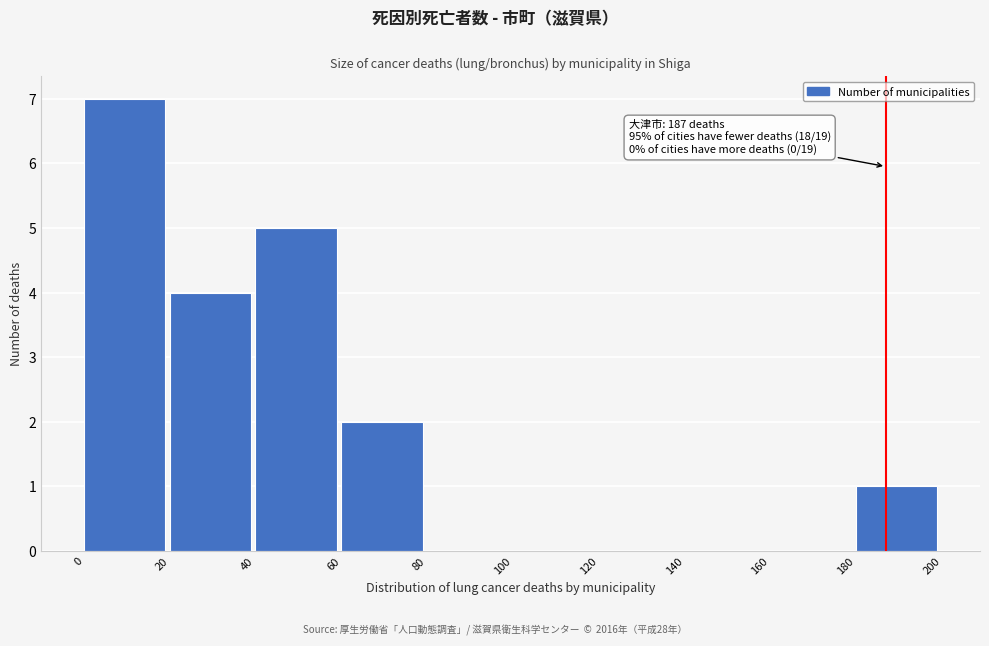

Over which range of the x-axis is the bar tallest?

0 to 20